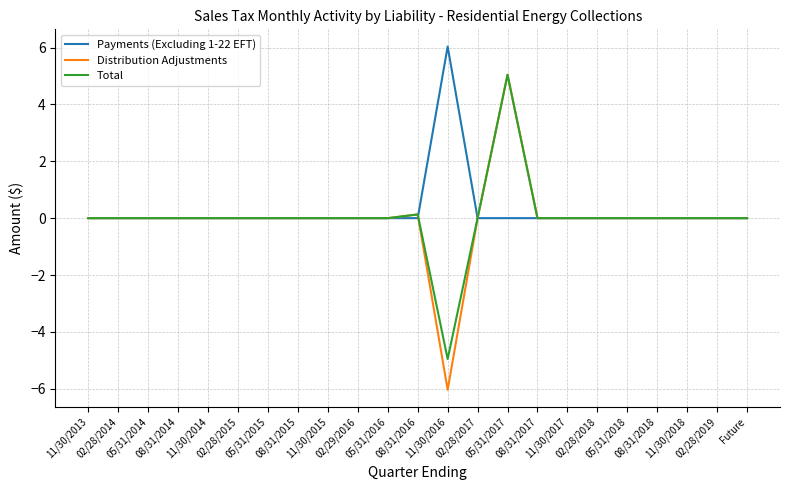

What is the sum of the Distribution Adjustments values at 05/31/2017 and 08/31/2017?

5.0